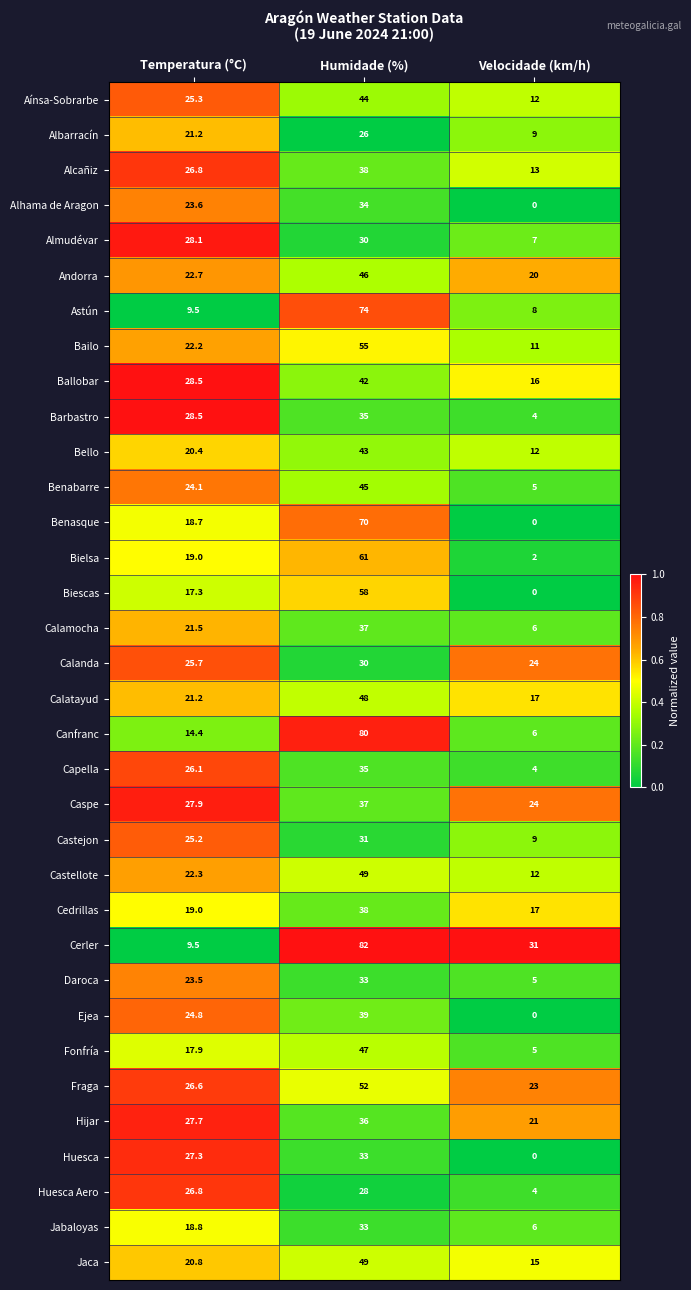

Between Temperatura (°C) and Velocidade (km/h), which series saw the biggest shift?

Huesca